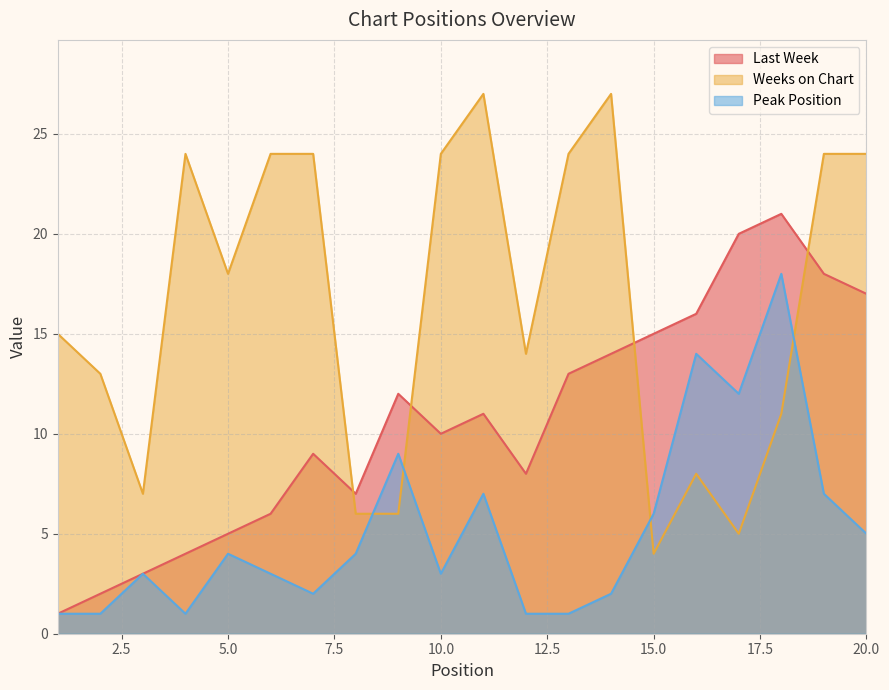

What is the total value across all series at 9?

27